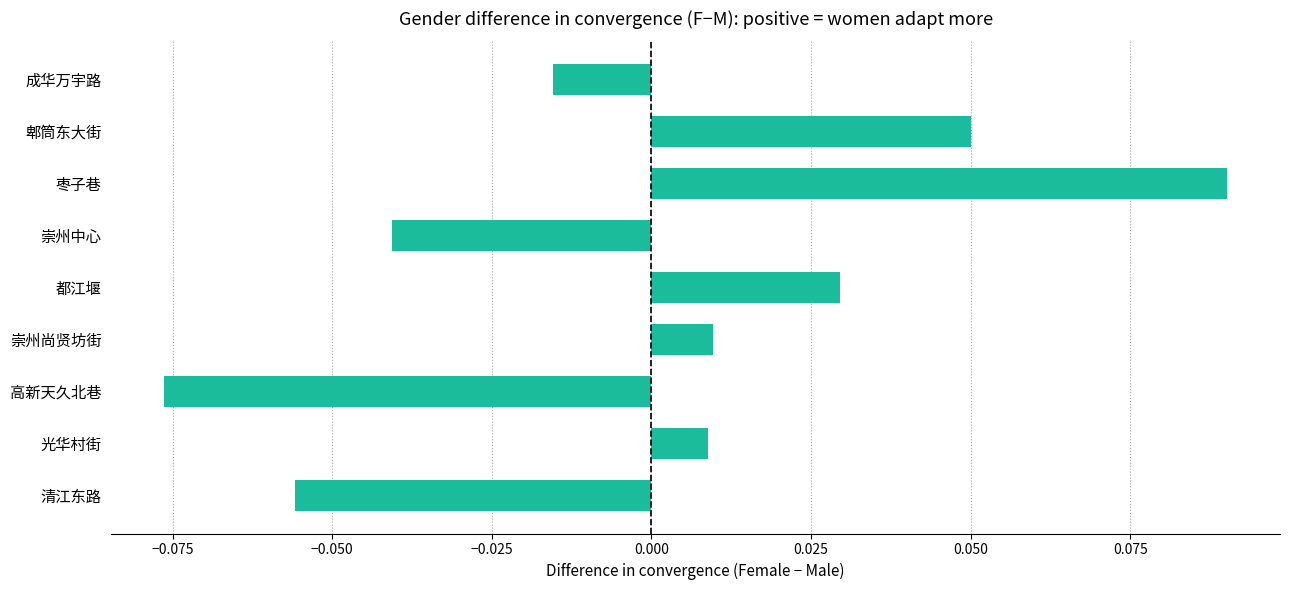

Which category has the lowest value across all series?

高新天久北巷